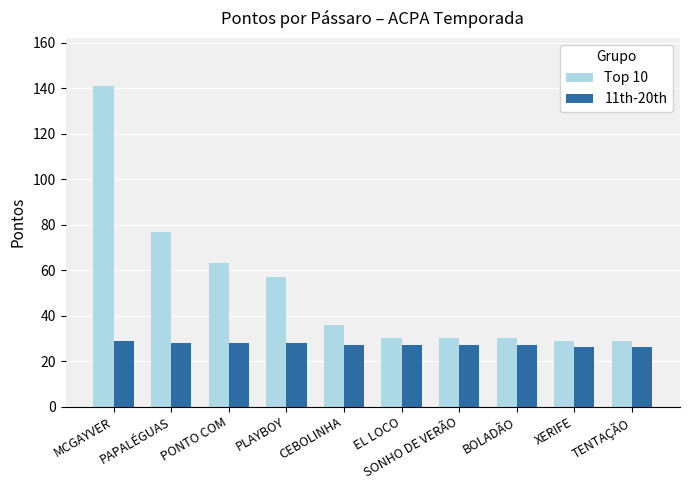

Rank the series at PAPALÉGUAS from highest to lowest value.

Top 10, 11th-20th